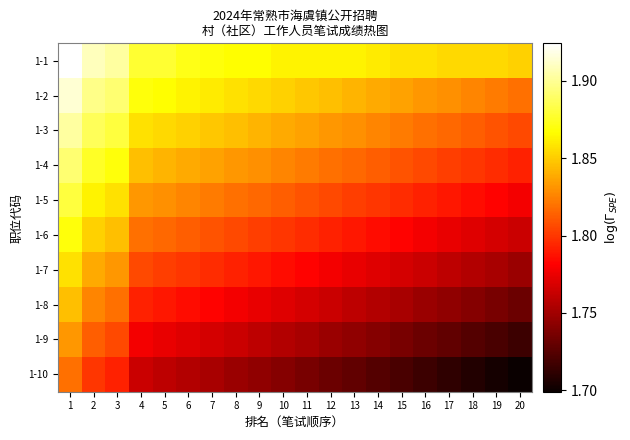

What is the spread (max minus min) of values at 1?

0.1